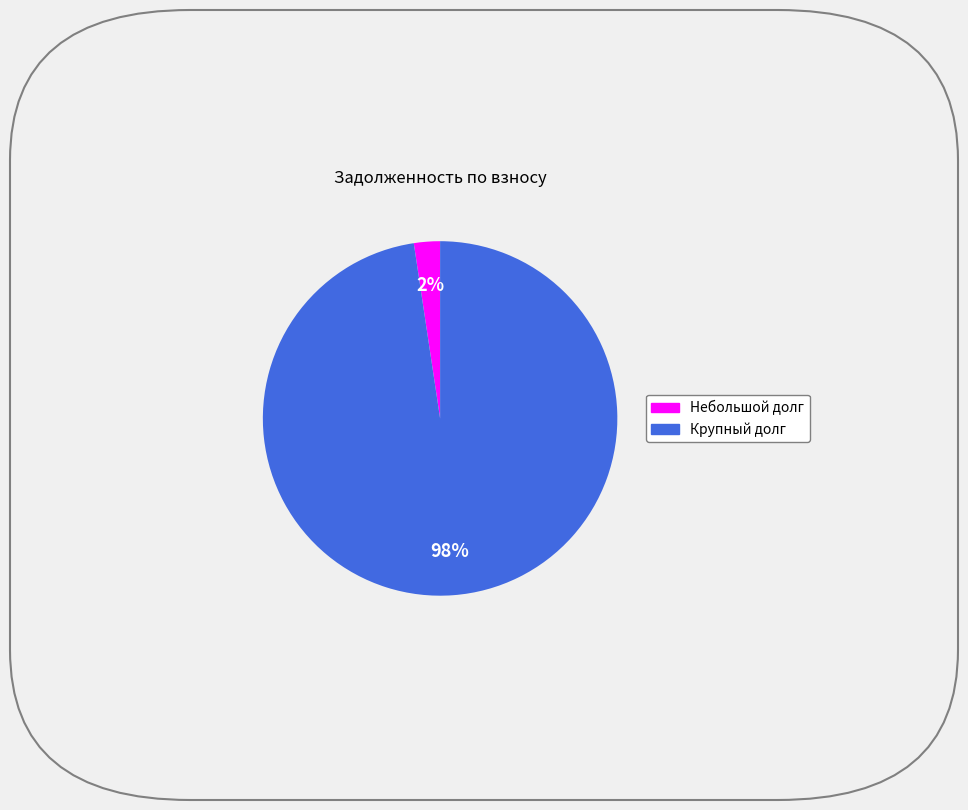

Is there a majority slice in this chart?

Yes